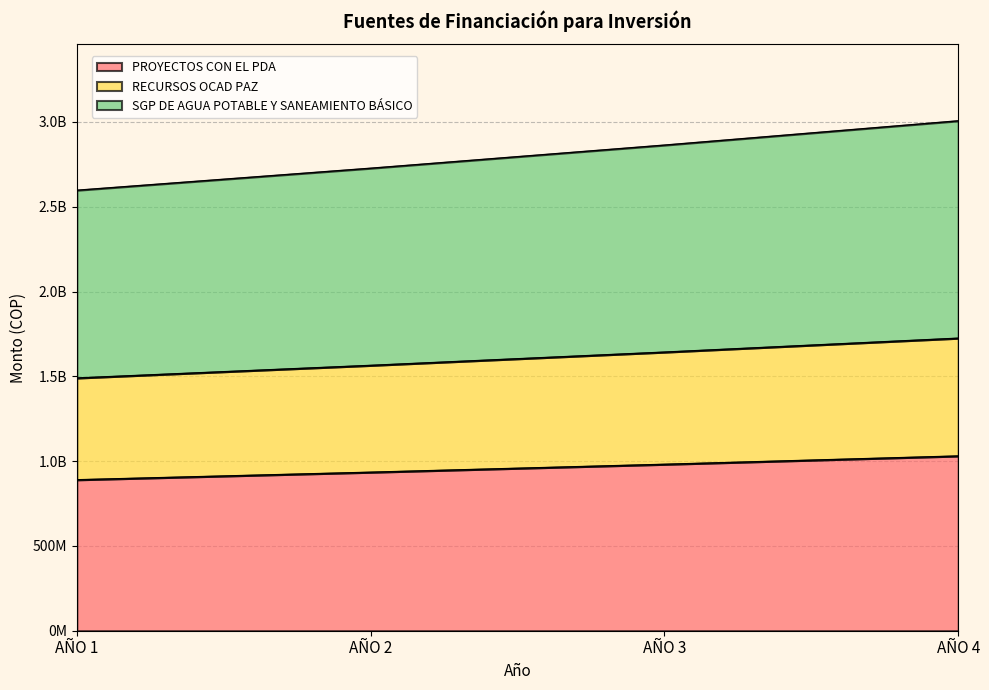

At which label is RECURSOS OCAD PAZ closest to 960143125?

AÑO 3